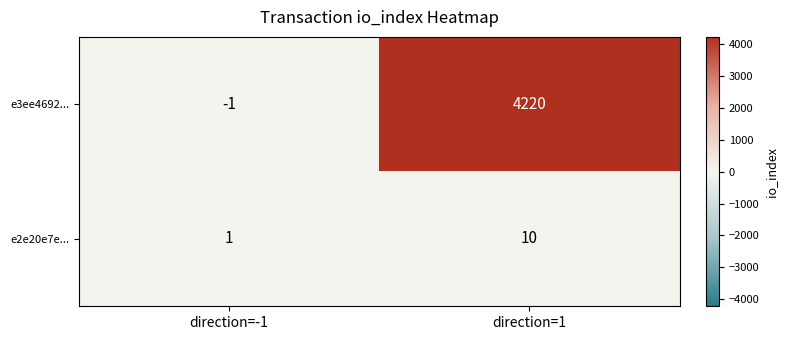

How many data points does each series have?

2